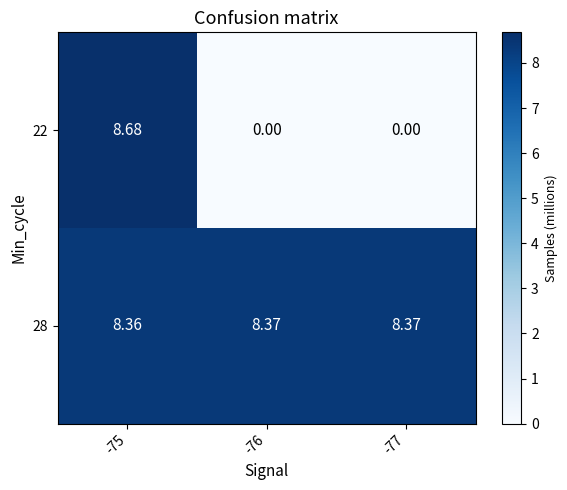

Is the value of 28 at -77 greater than the value of 22 at -76?

Yes